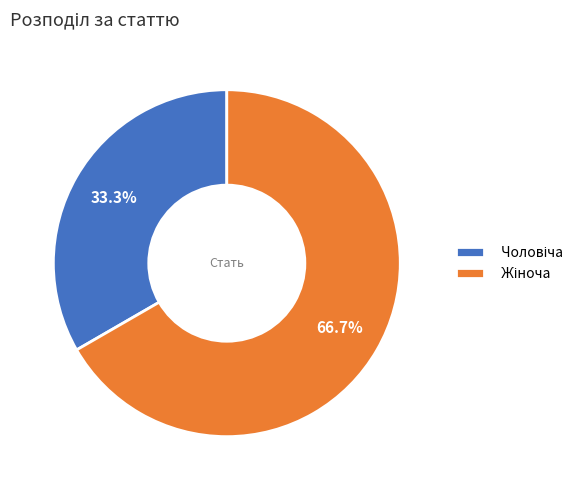

Does any single category account for the majority?

Yes